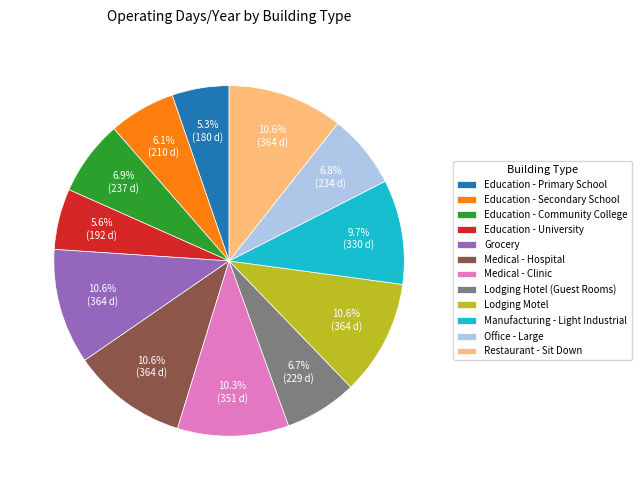

What percentage is NOT represented by Education - University?

94.4%